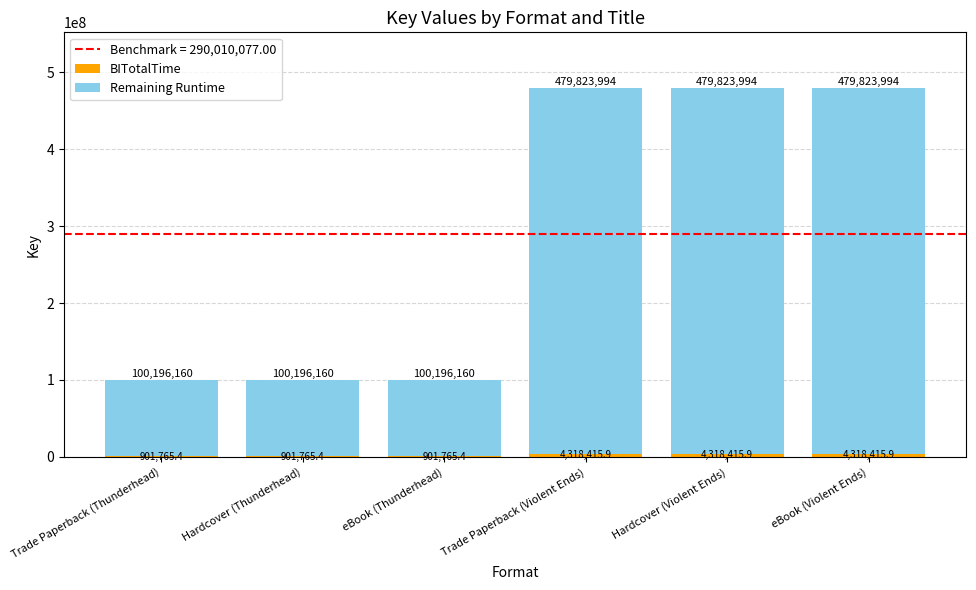

What is the total value across all series at Hardcover (Violent Ends)?

479823994.0